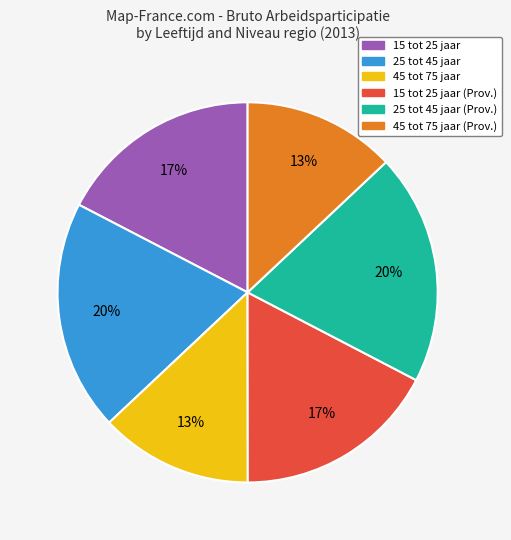

Does any single category account for the majority?

No